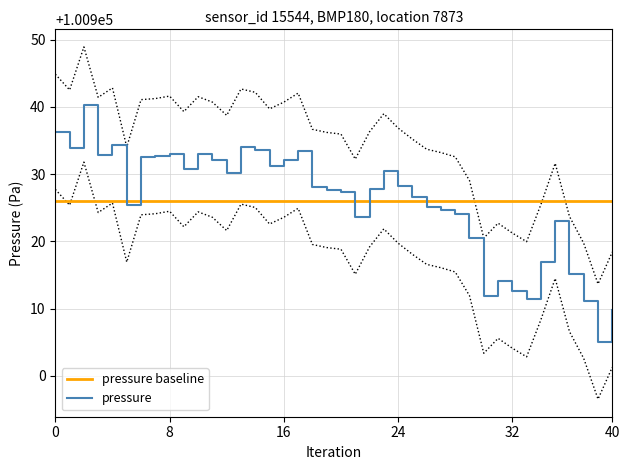

Read the pressure baseline value at 24.

100925.9